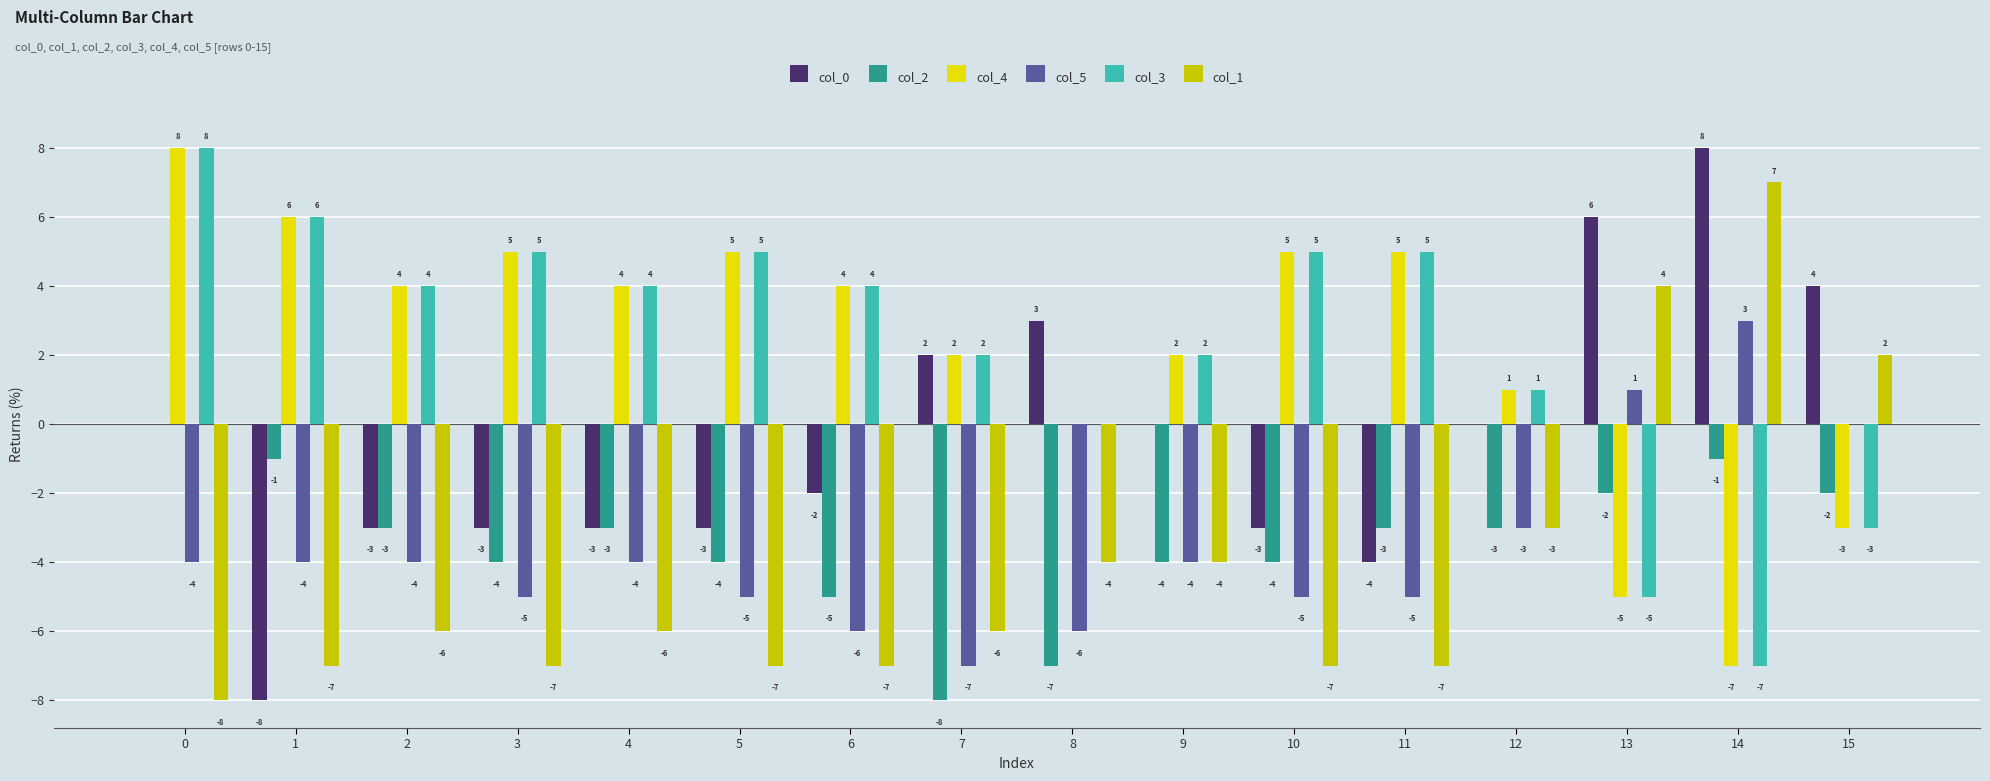

How many series are shown in this chart?

6